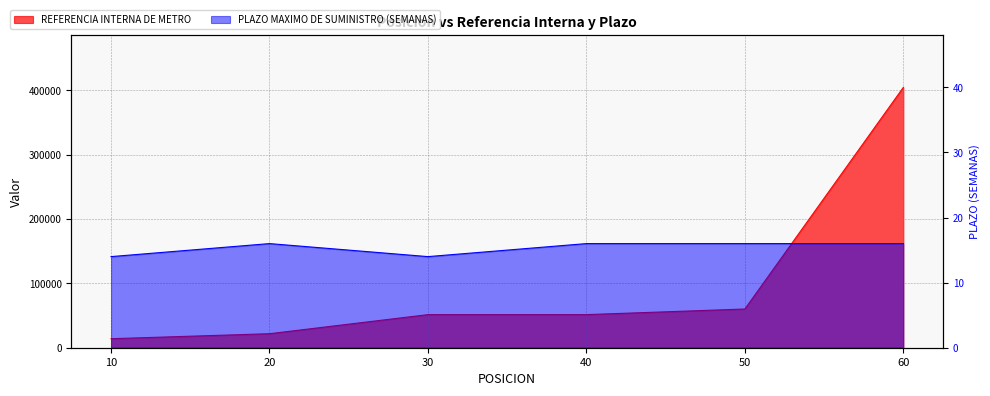

Which series changed the most between 20 and 50?

REFERENCIA INTERNA DE METRO